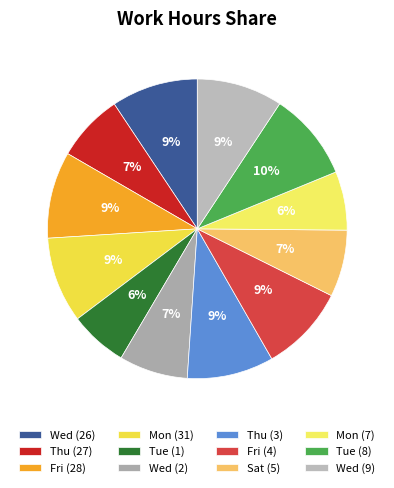

Count the number of slices in the pie.

12